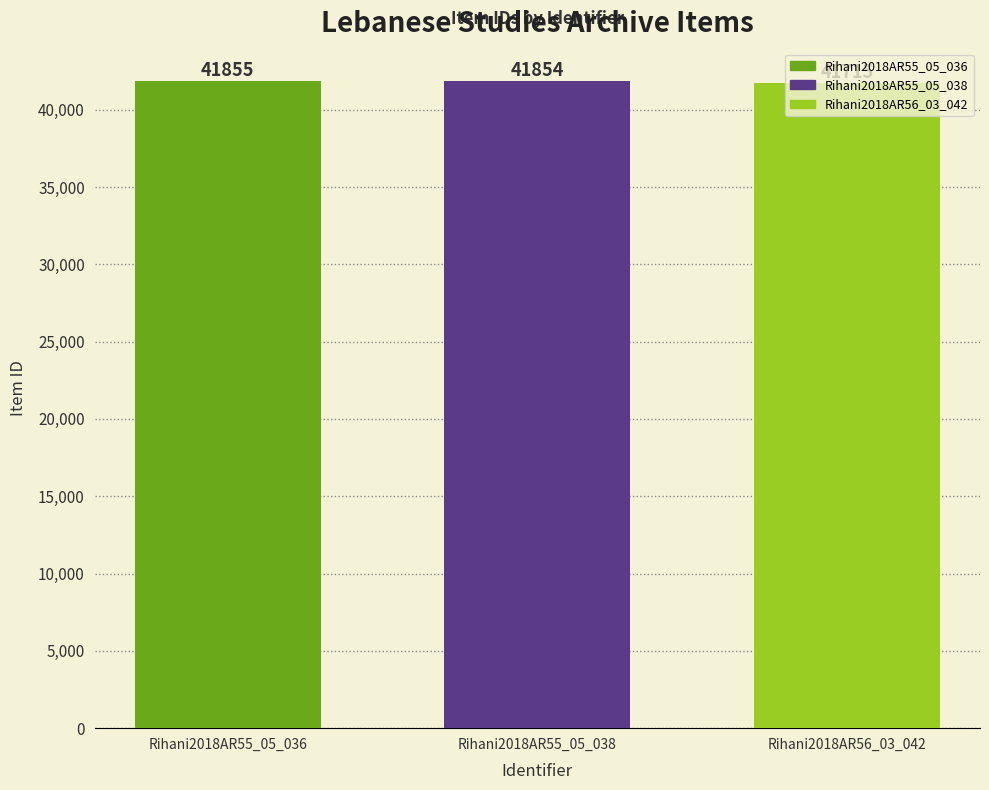

True or false: the data shows 64765 at Rihani2018AR55_05_036.

False